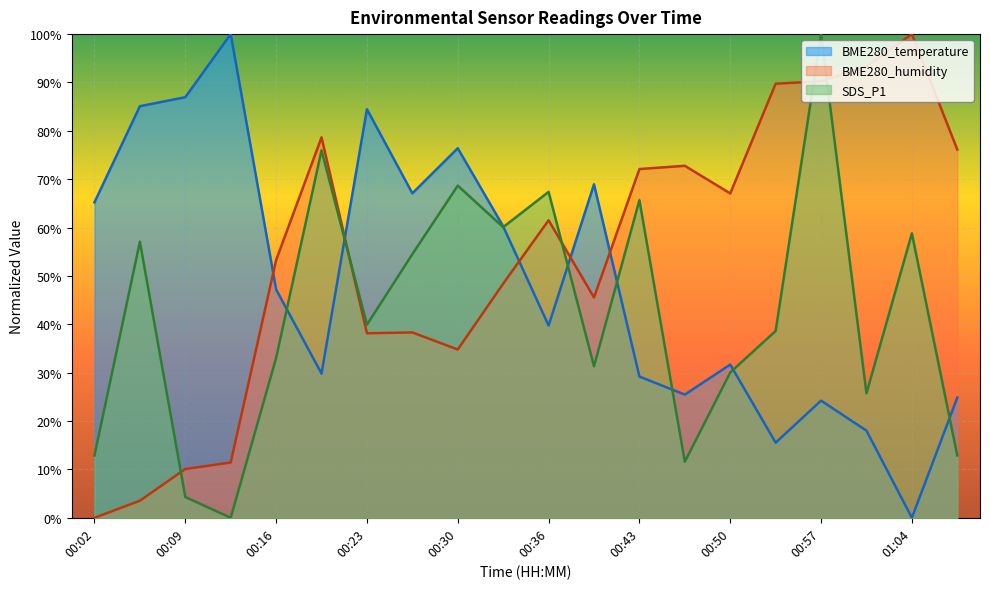

The value of BME280_temperature at 00:13 is 100.0. True or false?

True